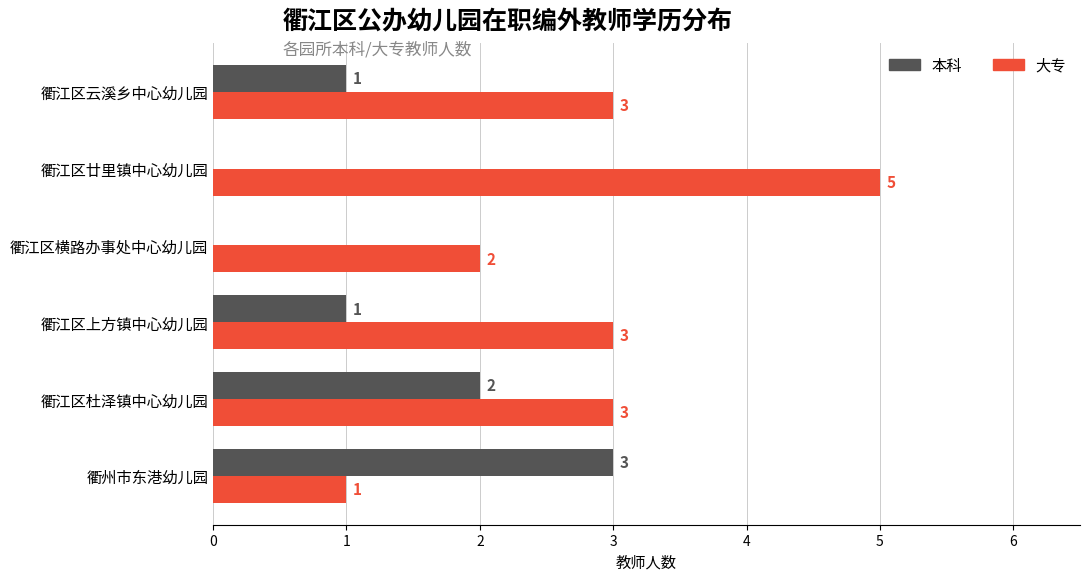

How many 本科 values are between 0 and 2?

5